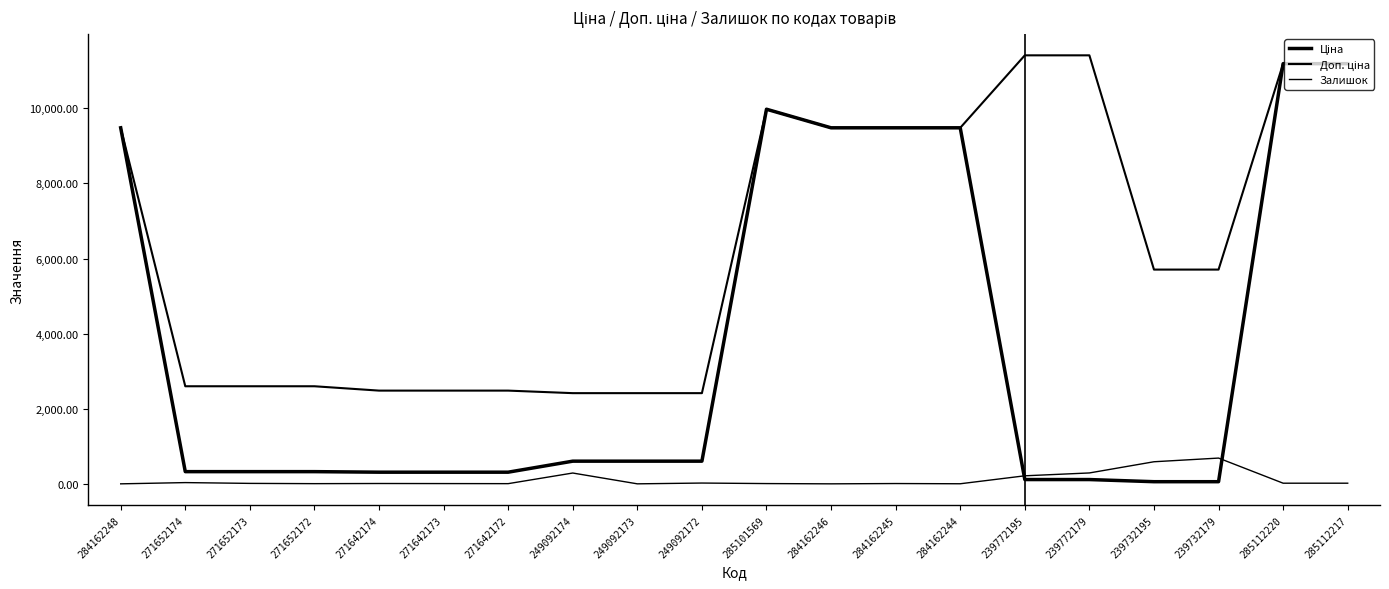

Which series has the largest total across all categories?

Доп. ціна